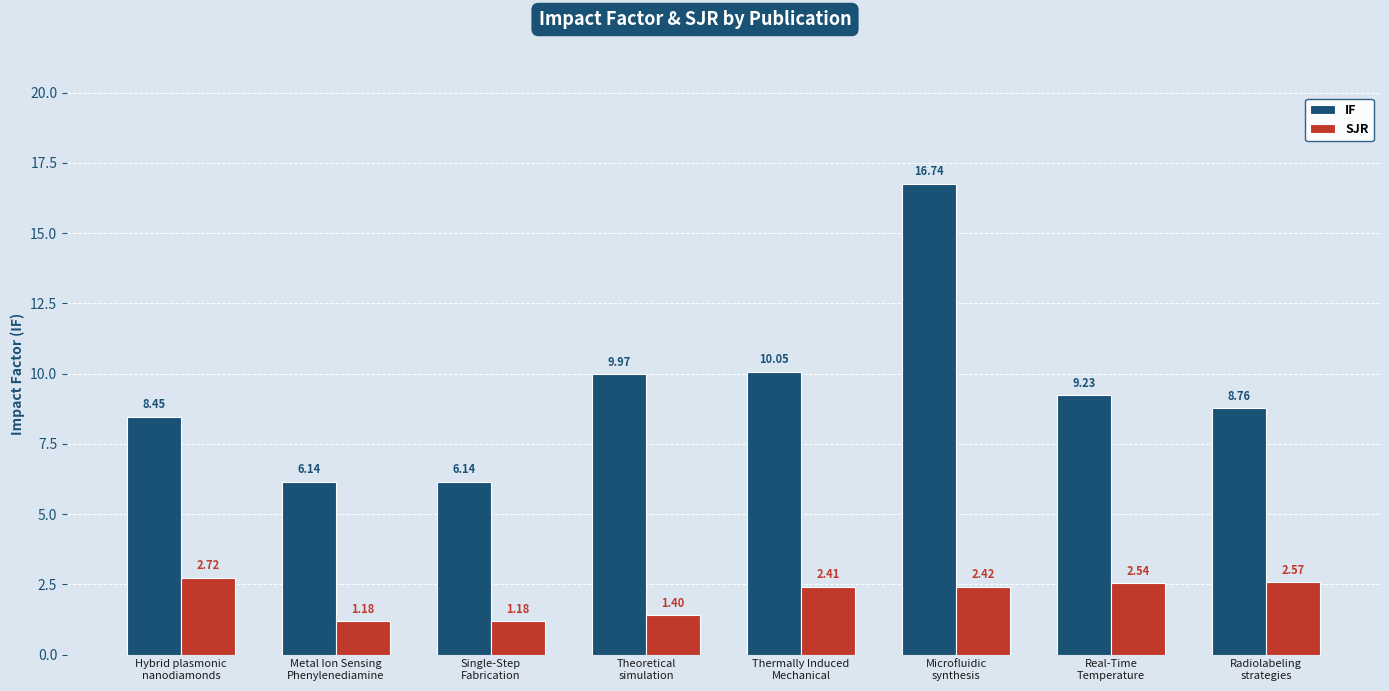

Rank the series by their maximum value, from lowest to highest.

SJR, IF